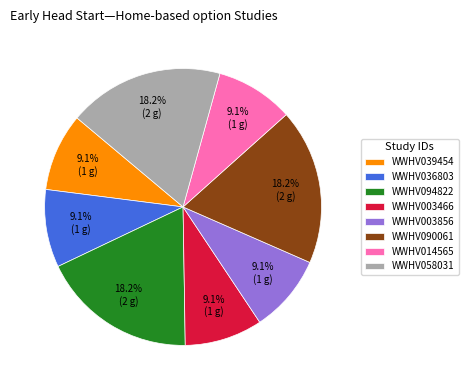

What is the ratio of the value at WWHV003466 to the value at WWHV058031?

0.5